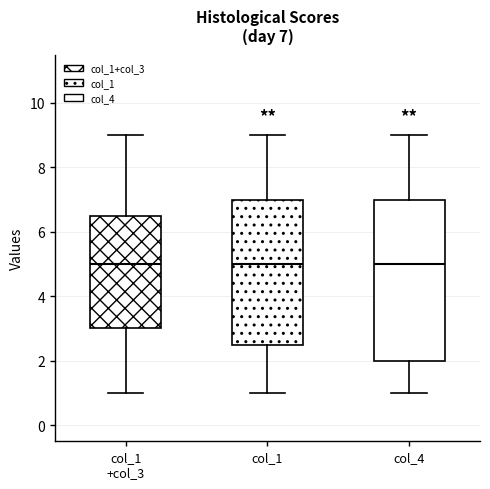

Comparing the boxes themselves (not the whiskers), which one is the tallest?

col_4